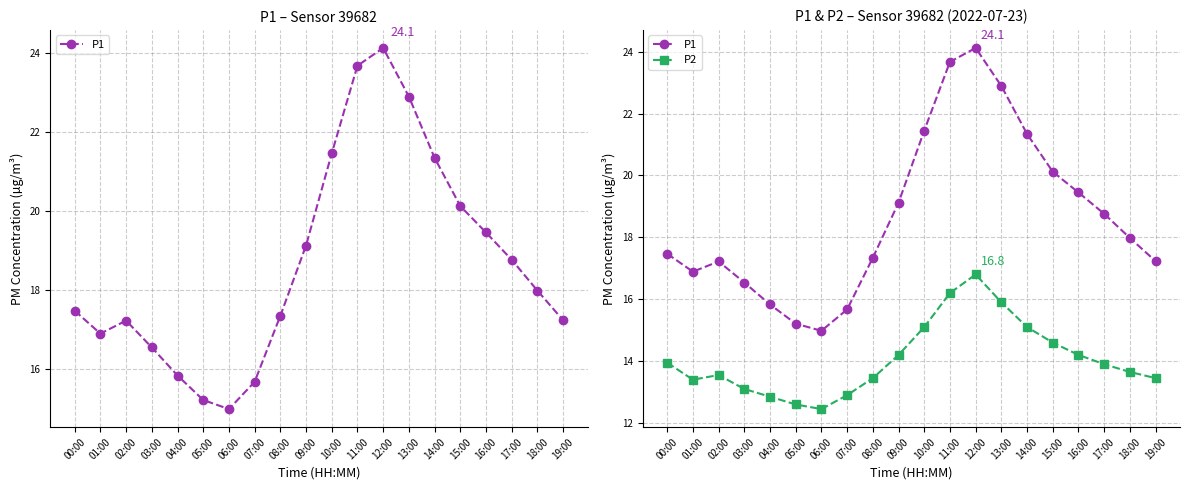

Which label corresponds to the largest value in the chart?

12:00